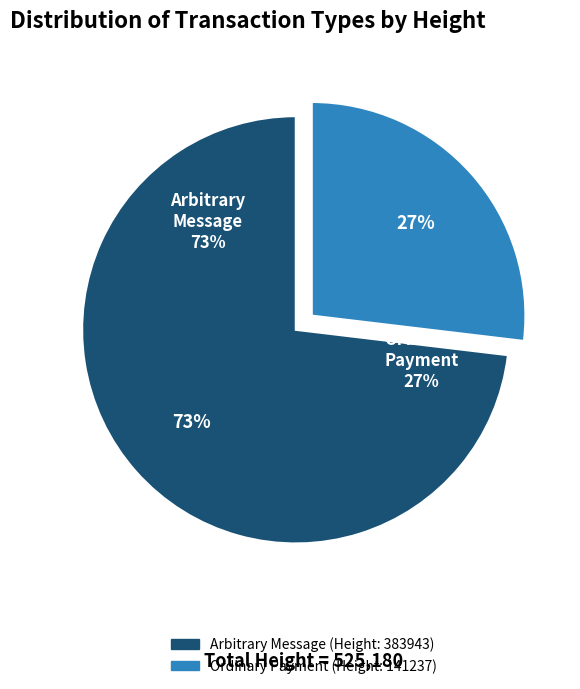

What percentage do Arbitrary Message
(Height: 383943) and Ordinary Payment
(Height: 141237) together represent?

100.0%